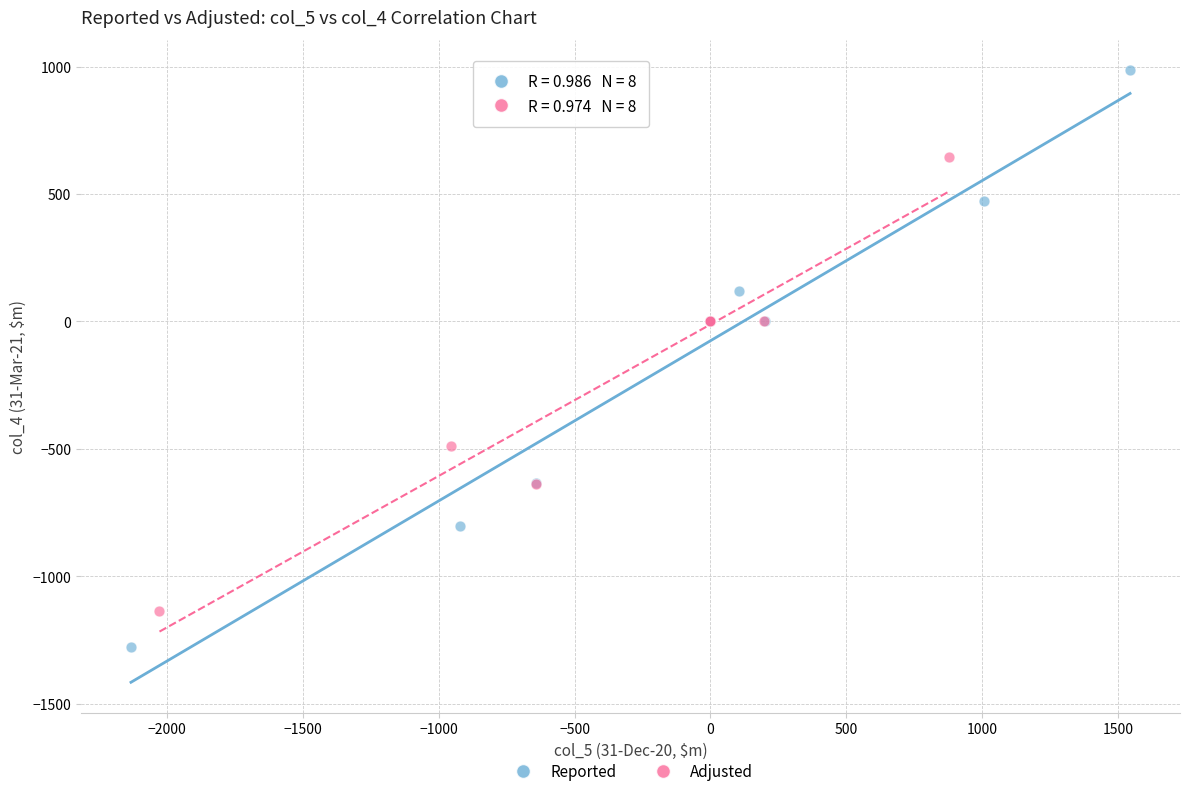

Which series has the widest spread of Y values?

Reported